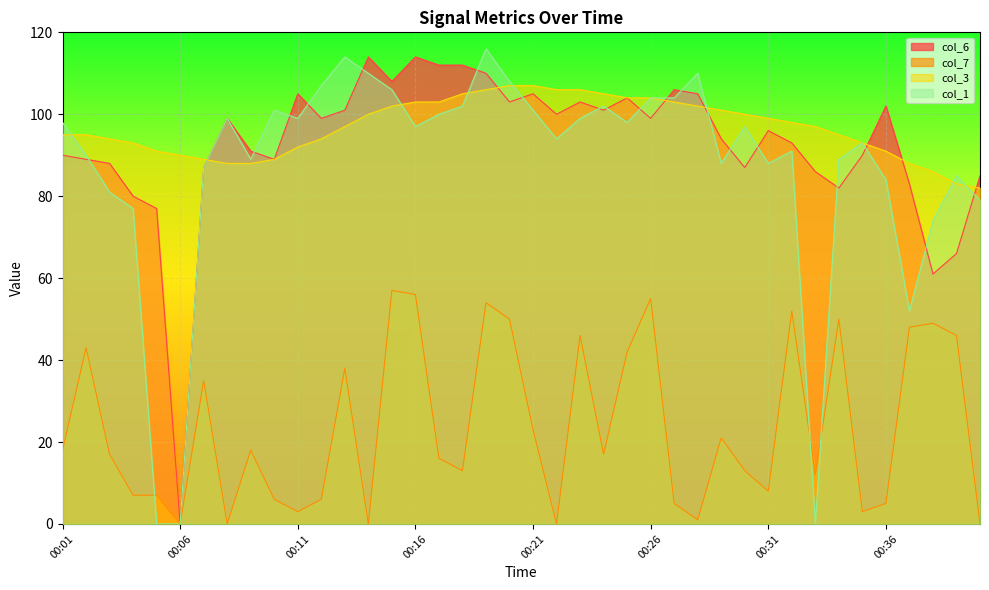

At which label does col_7 first exceed 17?

00:01